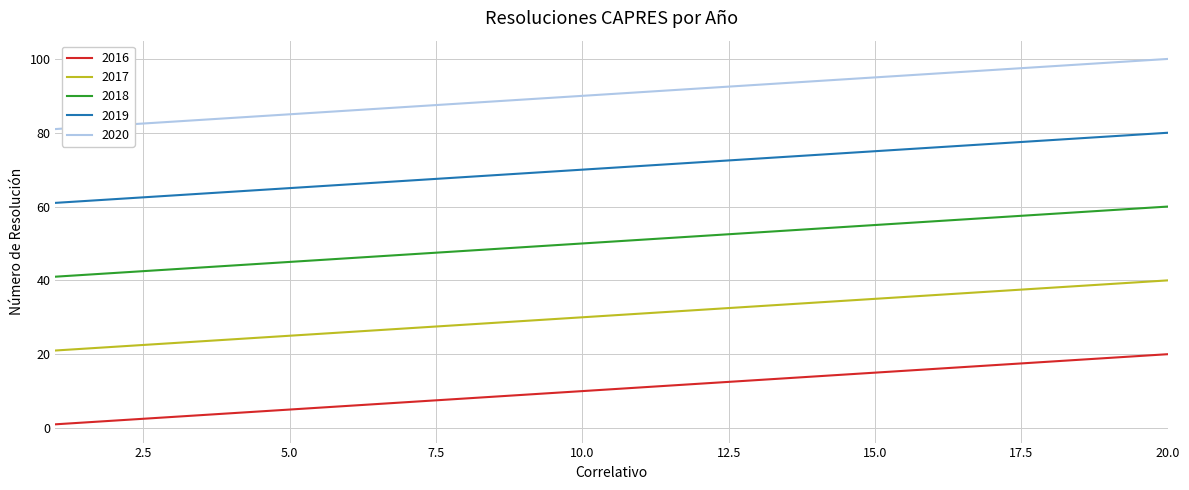

What is the maximum value for 2020?

100